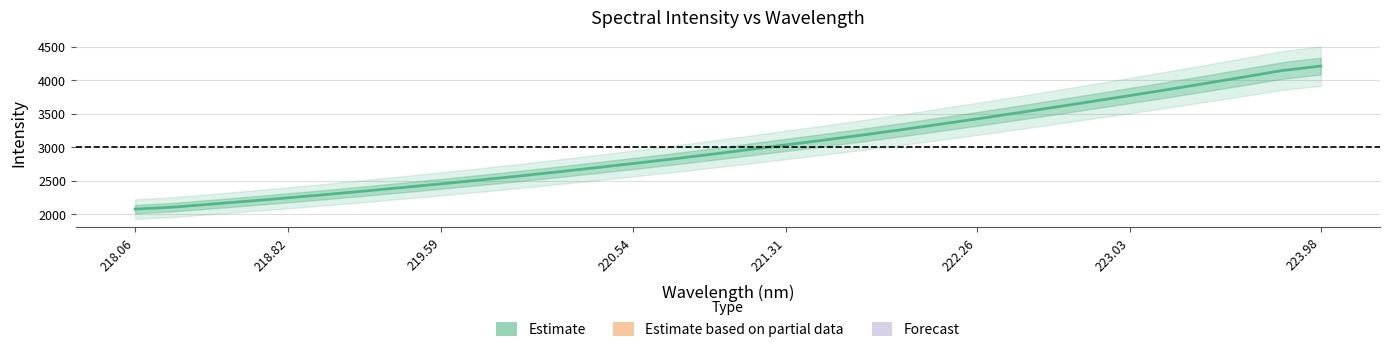

What is the minimum value shown in the chart?

2078.1